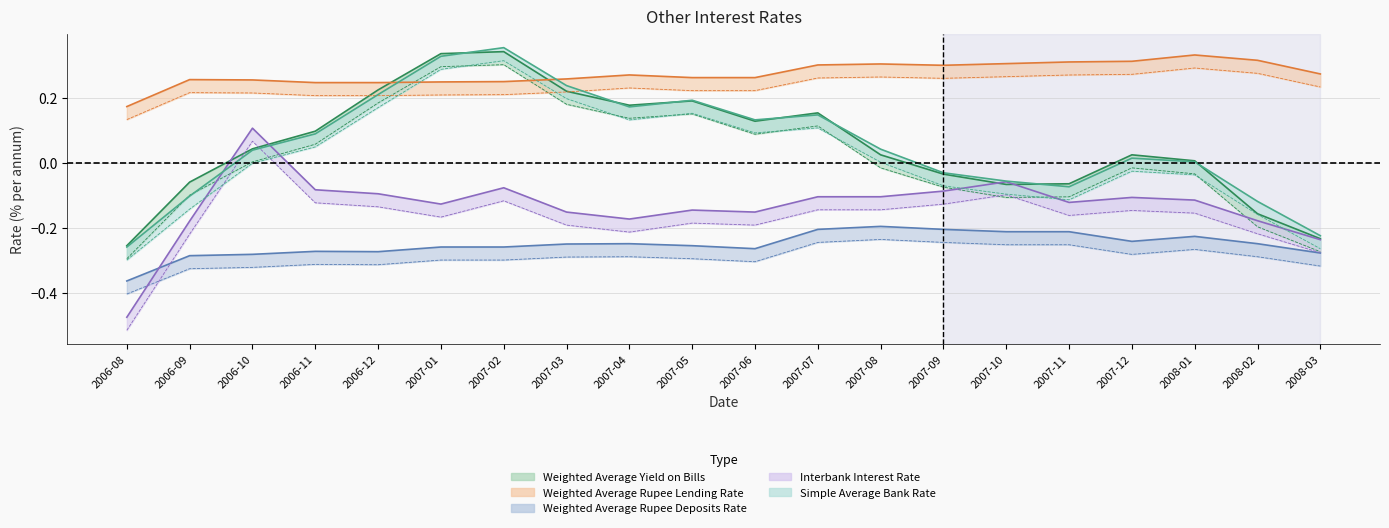

True or false: Weighted Average Yield on Bills and Weighted Average Rupee Deposits Rate intersect in this chart.

False